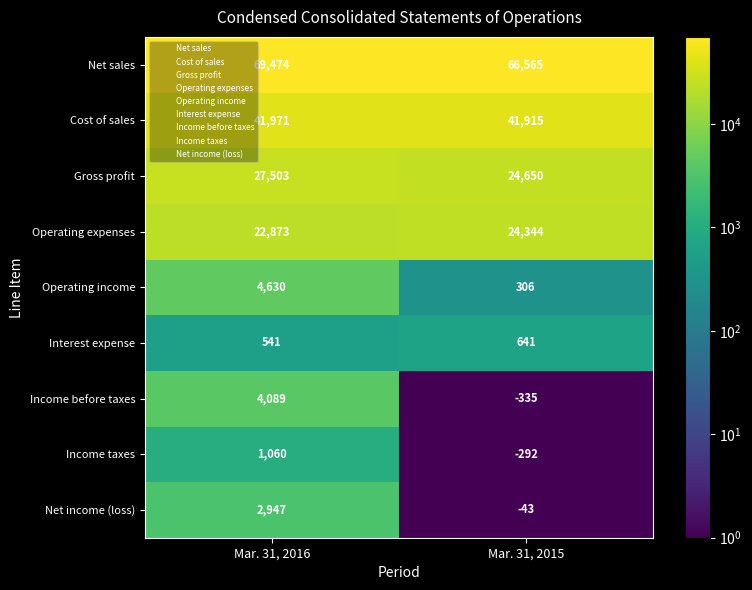

Rank the series at Mar. 31, 2016 from lowest to highest value.

Interest expense, Income taxes, Net income (loss), Income before taxes, Operating income, Operating expenses, Gross profit, Cost of sales, Net sales